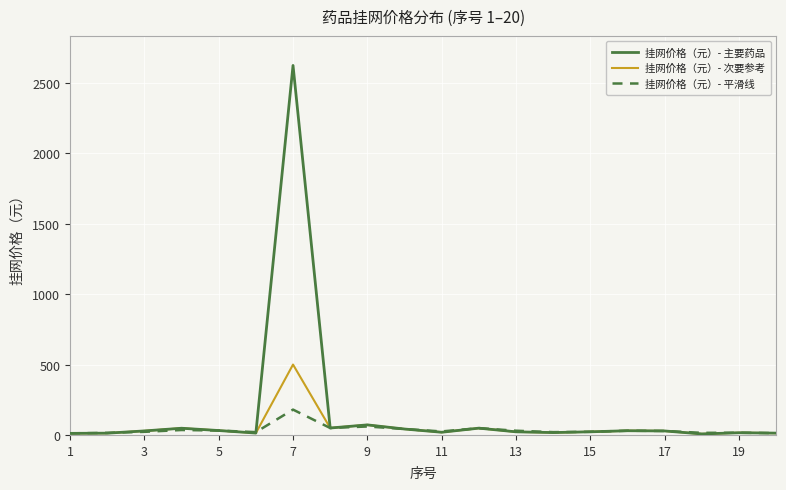

What is the greatest value displayed?

2624.5